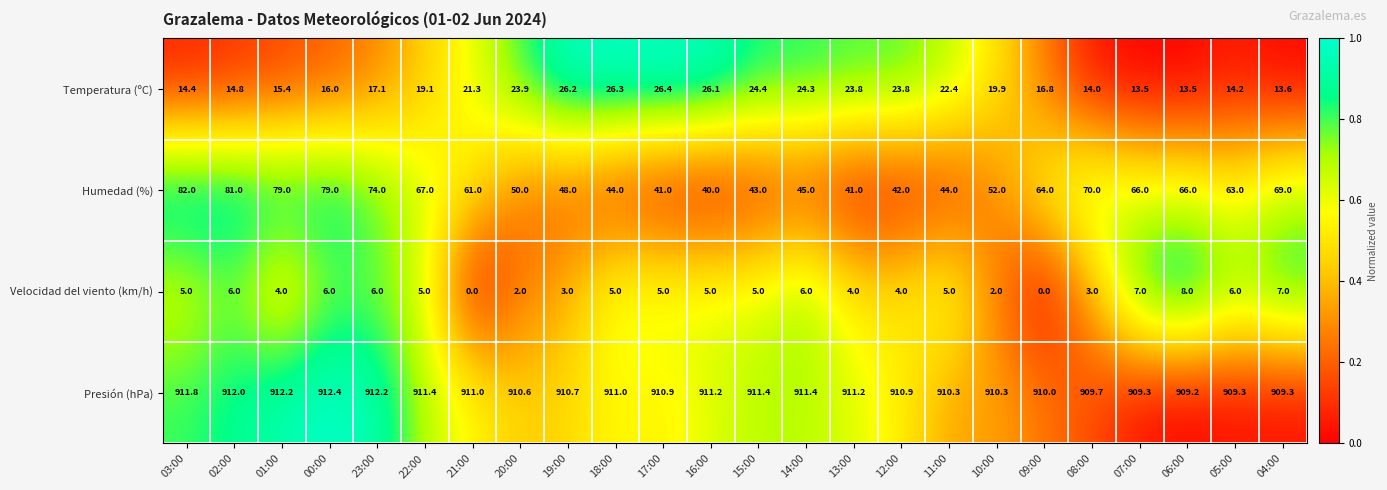

True or false: Humedad (%) has a value of 70.0 at 08:00.

True